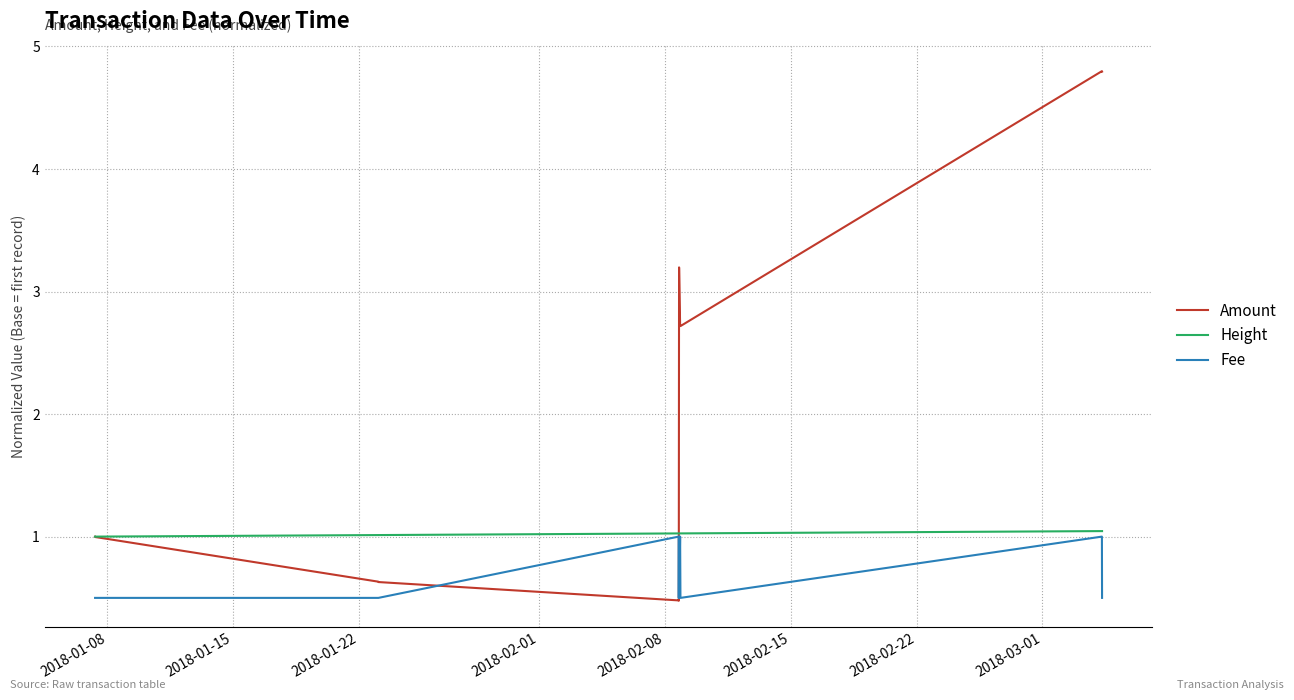

What is the difference between the second highest and second lowest values in the Fee series?

0.5